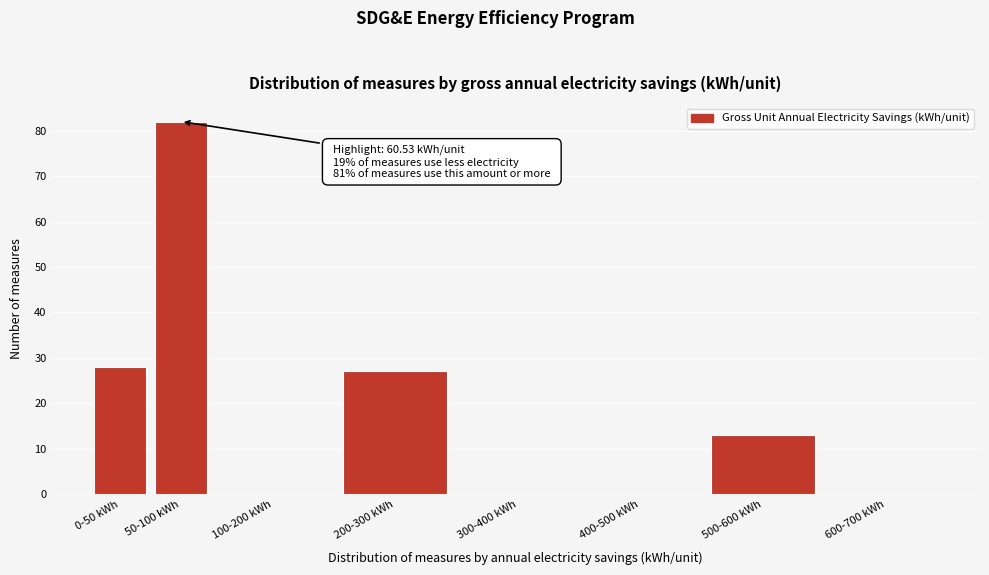

Reading left to right, transcribe all the data shown in this chart.

0-50 kWh=28	50-100 kWh=82	100-200 kWh=0	200-300 kWh=27	300-400 kWh=0	400-500 kWh=0	500-600 kWh=13	600-700 kWh=0